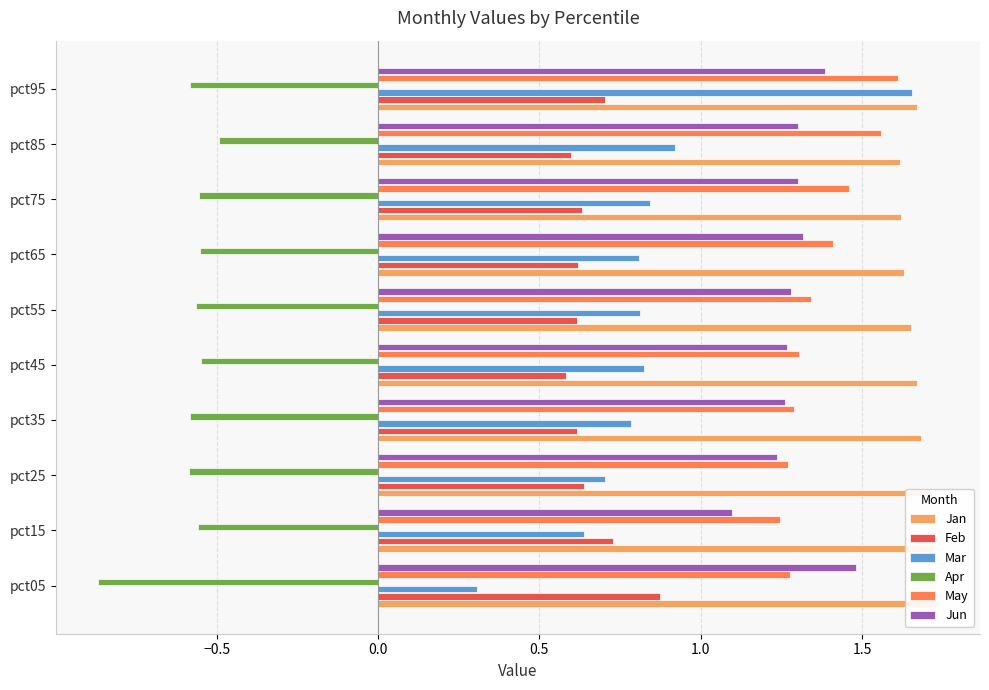

Which series has the widest spread of values?

Mar